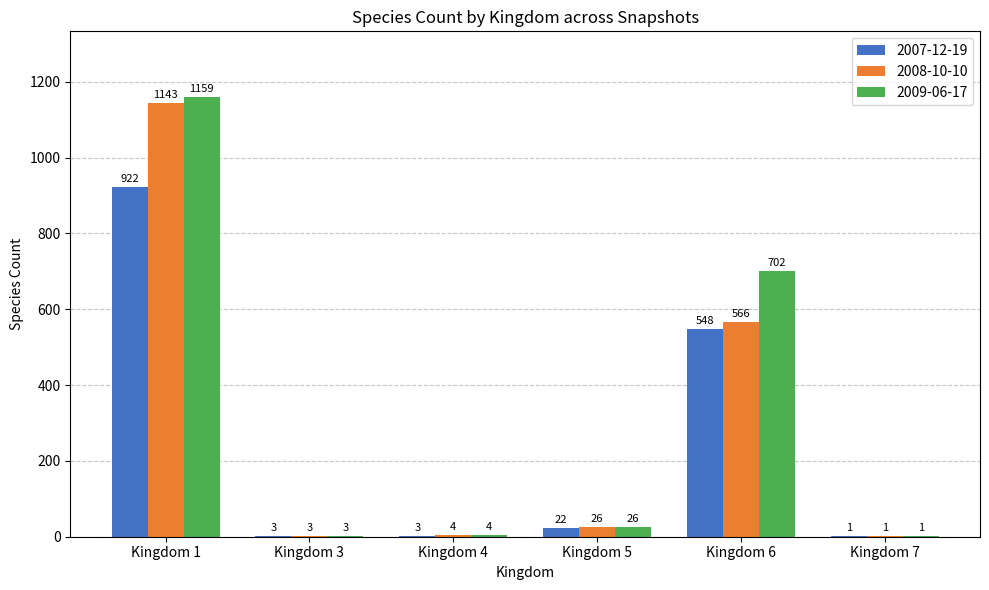

At which label does 2008-10-10 first exceed 26?

Kingdom 1